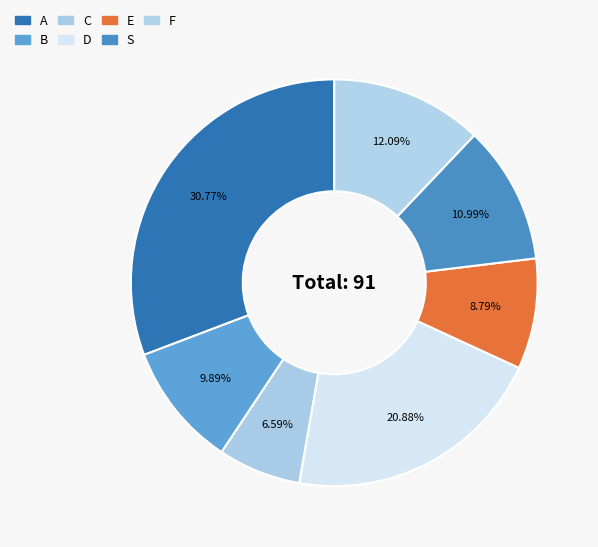

To the nearest percent, what is the difference between the C and B slice percentages?

3%